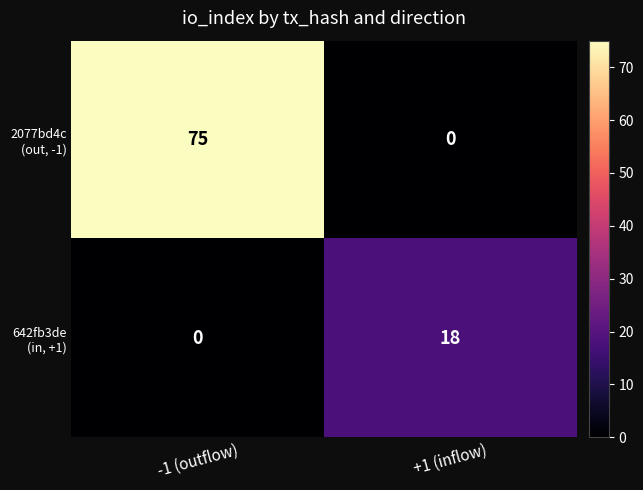

How many series are shown in this chart?

2